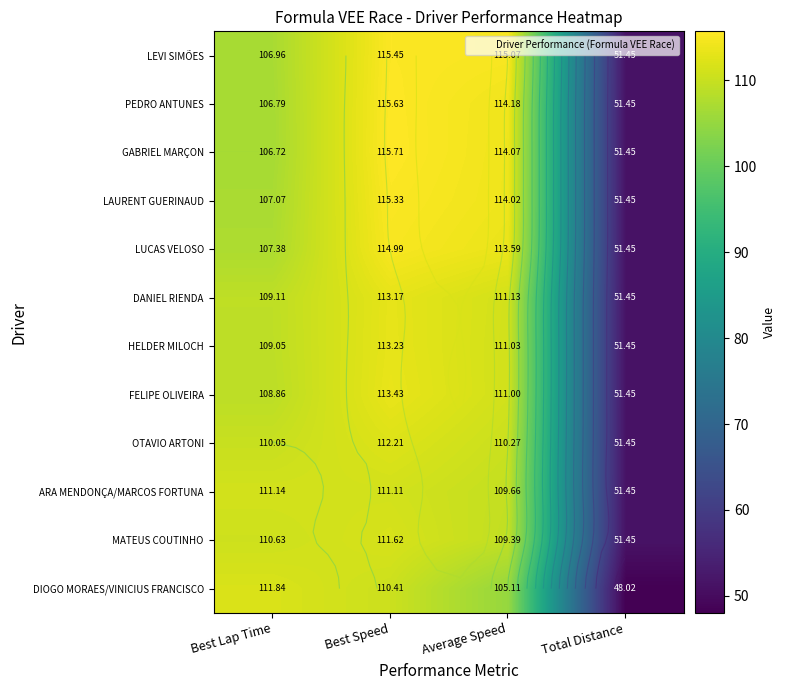

Count the number of categories in the chart.

4